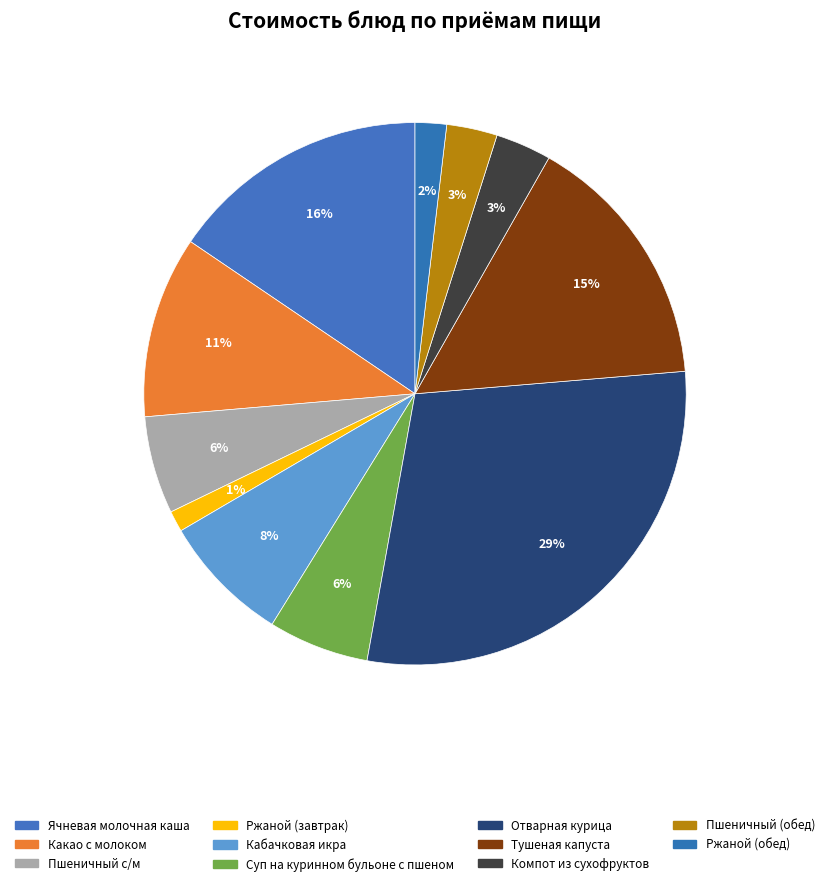

Is there any slice that represents more than half of the pie?

No